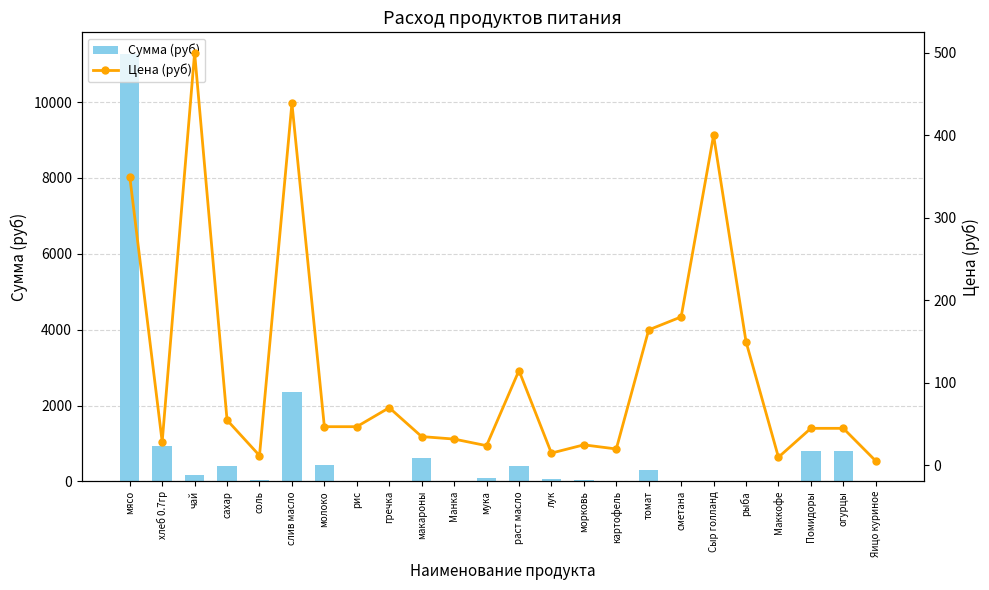

The Цена (руб) series shows 32.0 at Манка. True or false?

True